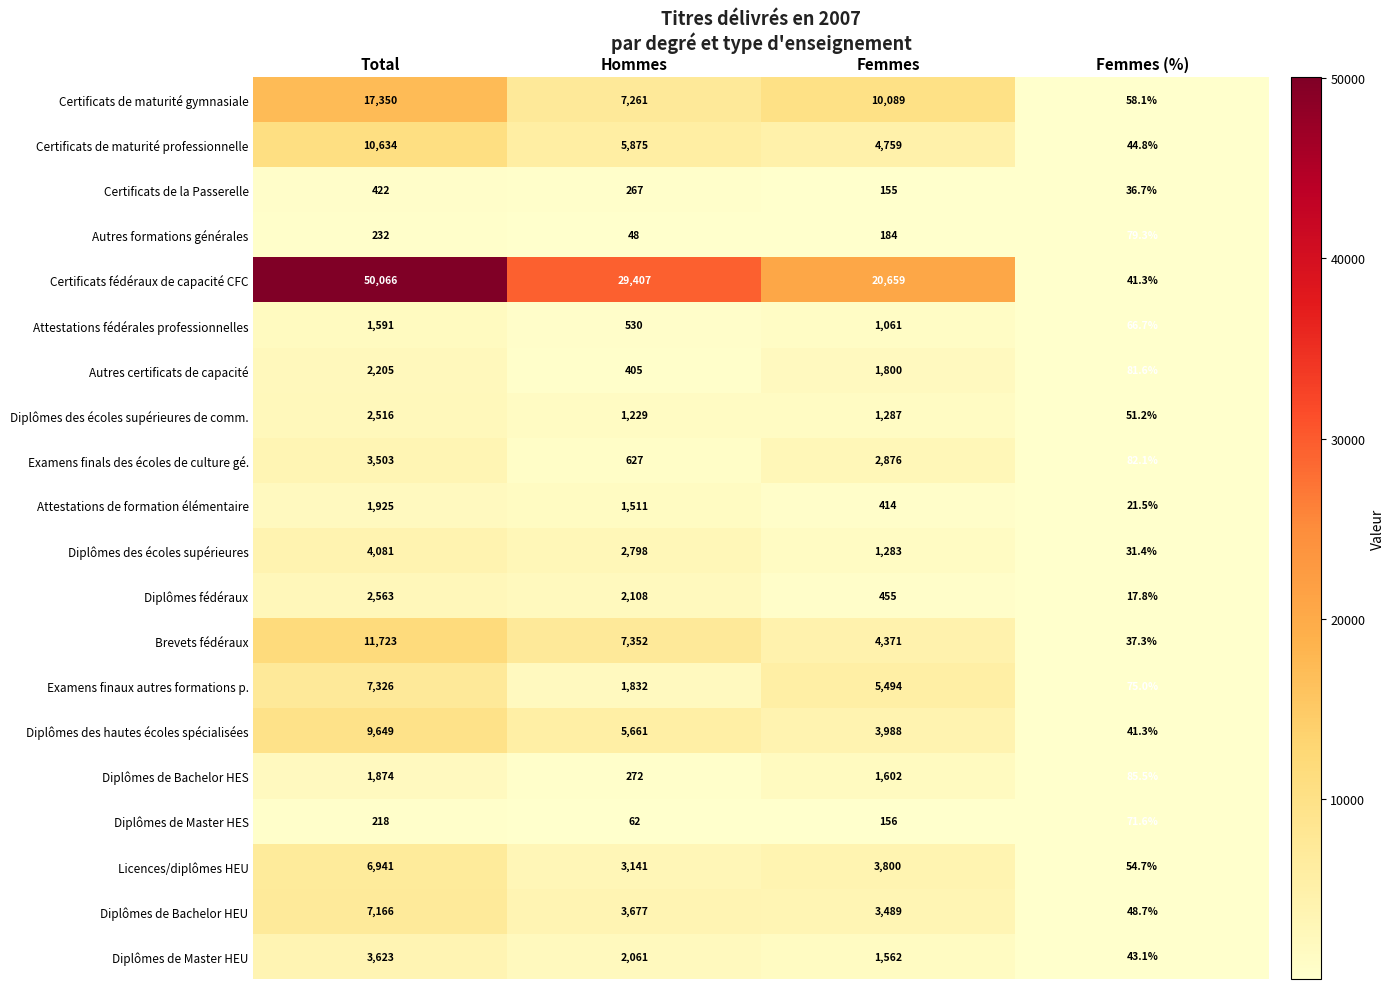

Which series changed the most between Femmes and Femmes (%)?

Certificats fédéraux de capacité CFC